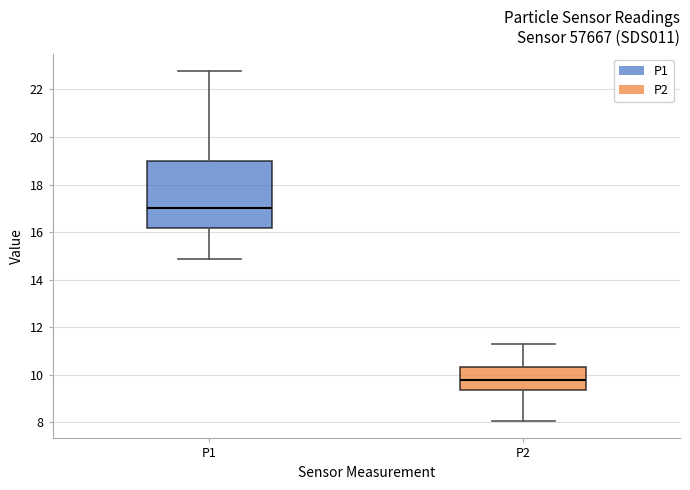

Reading left to right, transcribe this box plot: for each box, give where its median line is, the range the box spans, and where its two whiskers end, as read against the y-axis. The values are not printed on the chart, so give them approximately, as read against the axis.

P1: median 17.0, box 16.2 to 19.0, whiskers 14.8 to 22.8
P2: median 9.8, box 9.4 to 10.4, whiskers 8.0 to 11.2